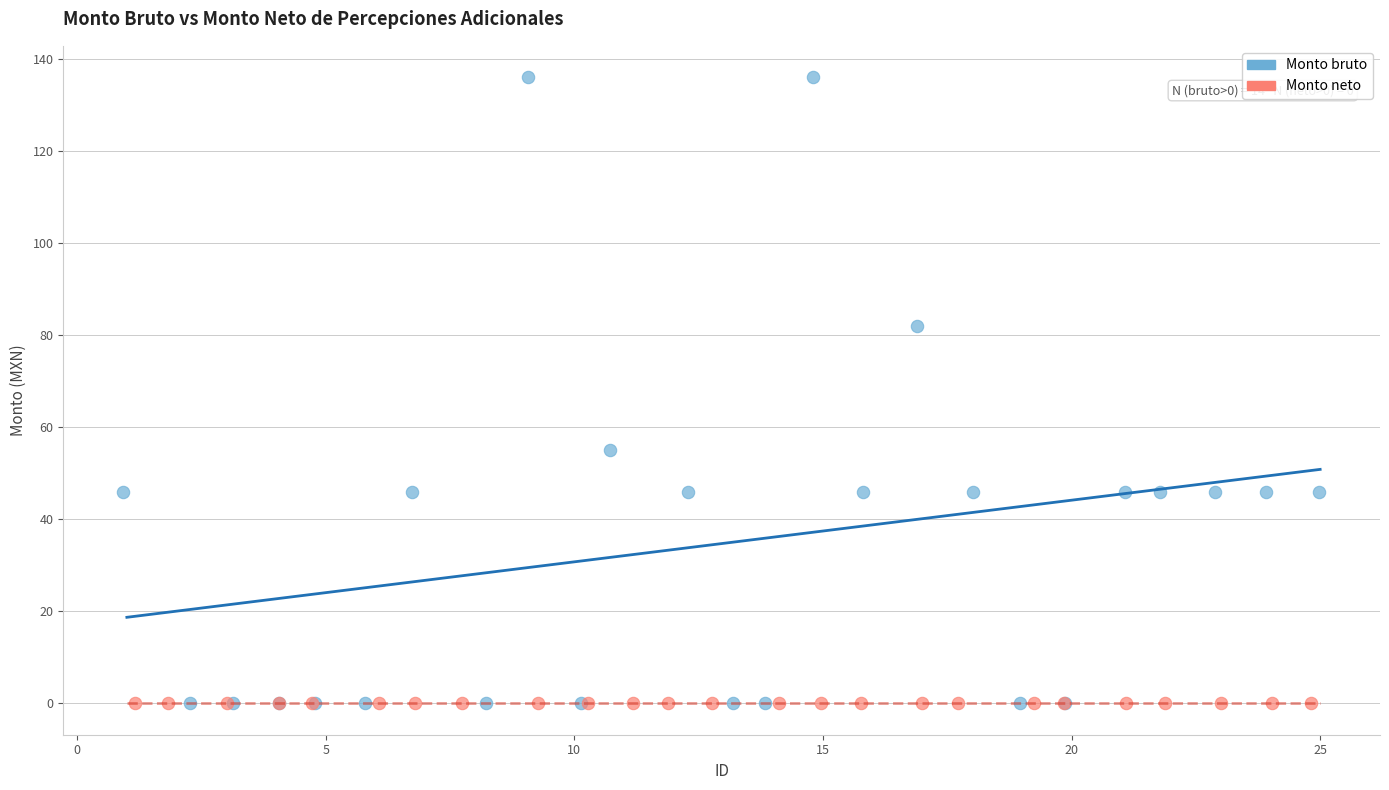

What are all the series names shown in the legend?

Monto bruto, Monto neto